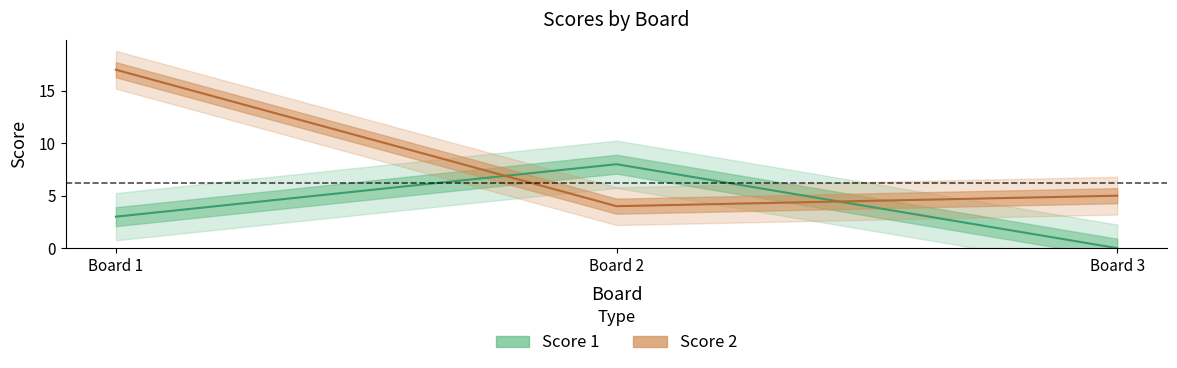

Where does the Score 1 series first go above 3?

Board 2